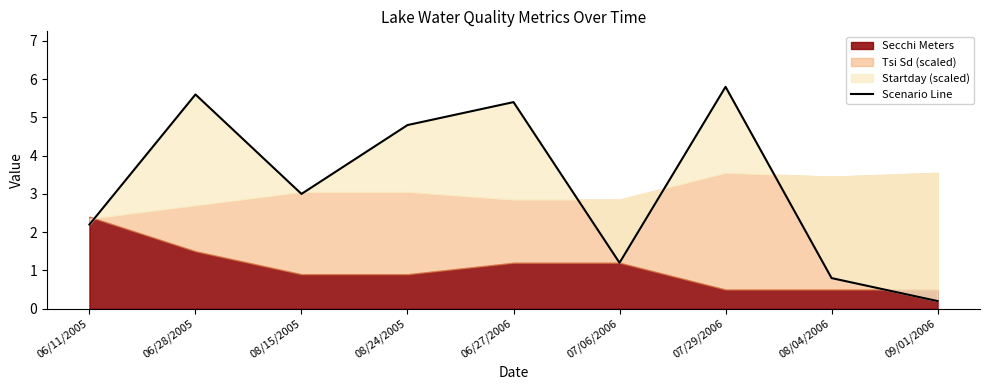

True or false: the data has more than 1 interior local peaks.

True